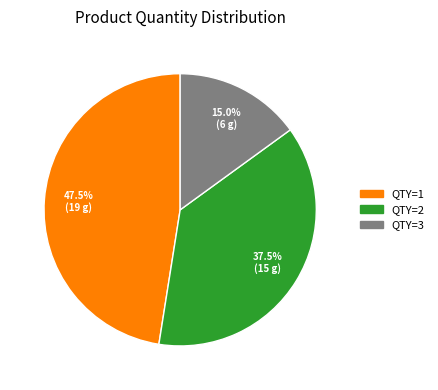

Does any single category account for the majority?

No